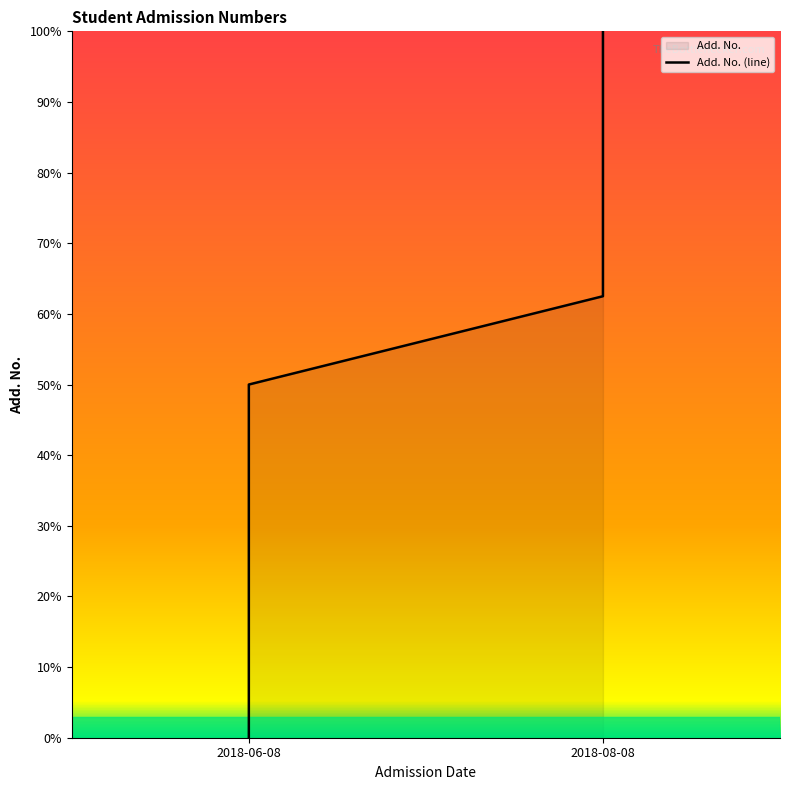

Count the number of values greater than 50.

4